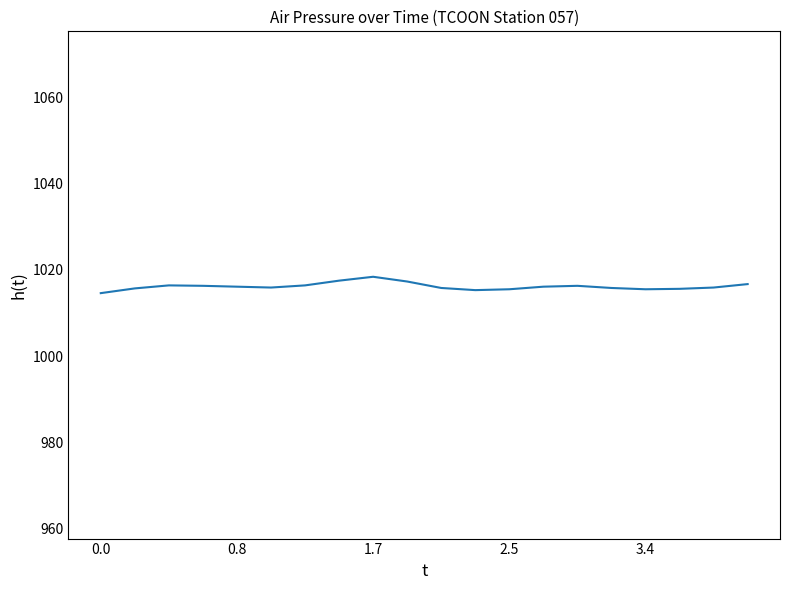

What is the greatest value displayed?

1018.4